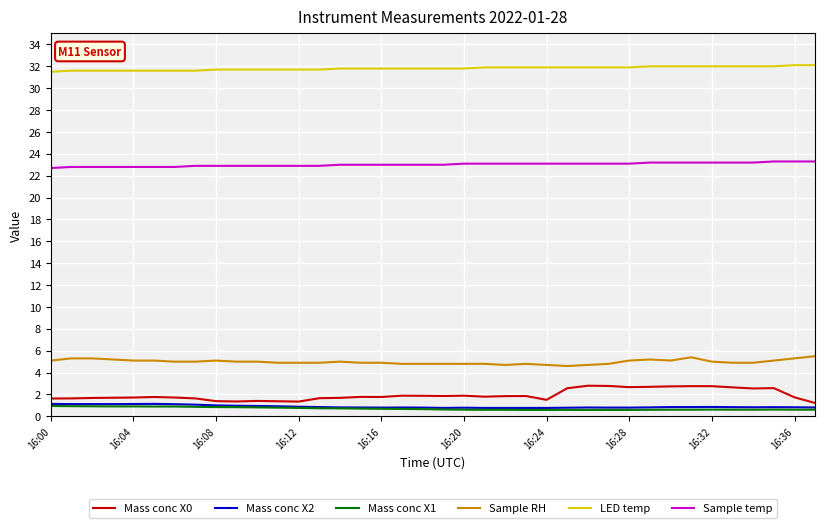

True or false: Sample RH and LED temp cross at least once.

False